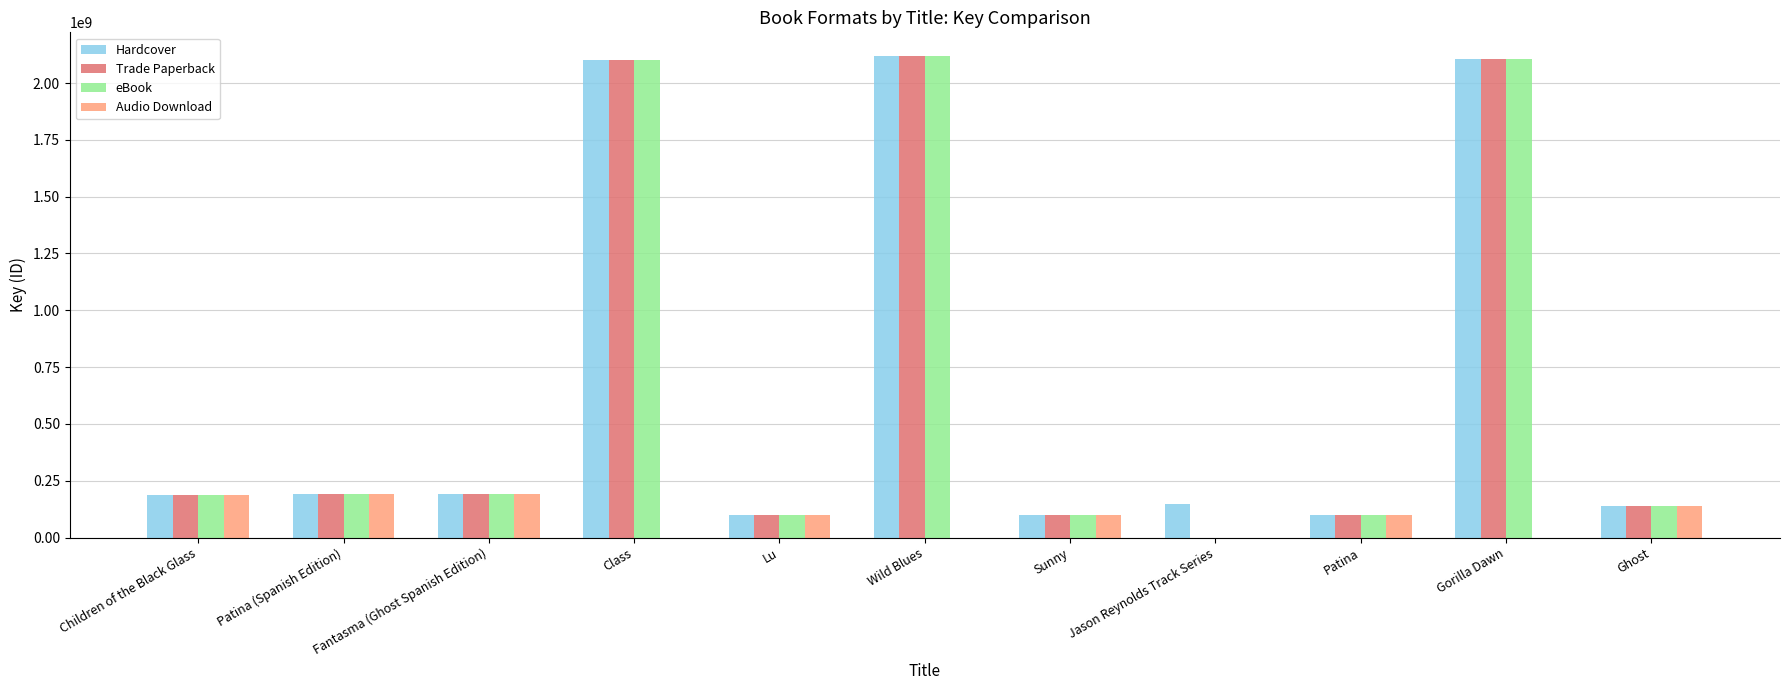

What is the maximum value for Audio Download?

193848950